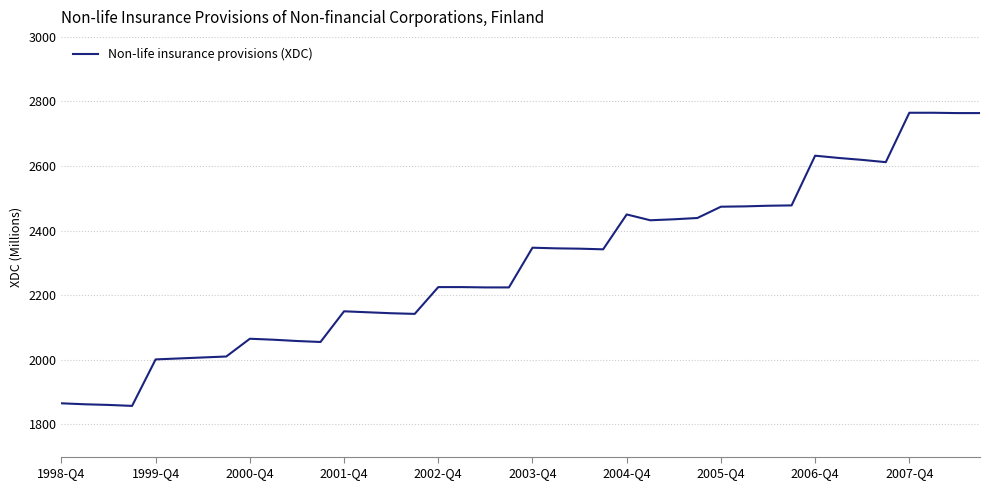

What is the greatest value displayed?

2765